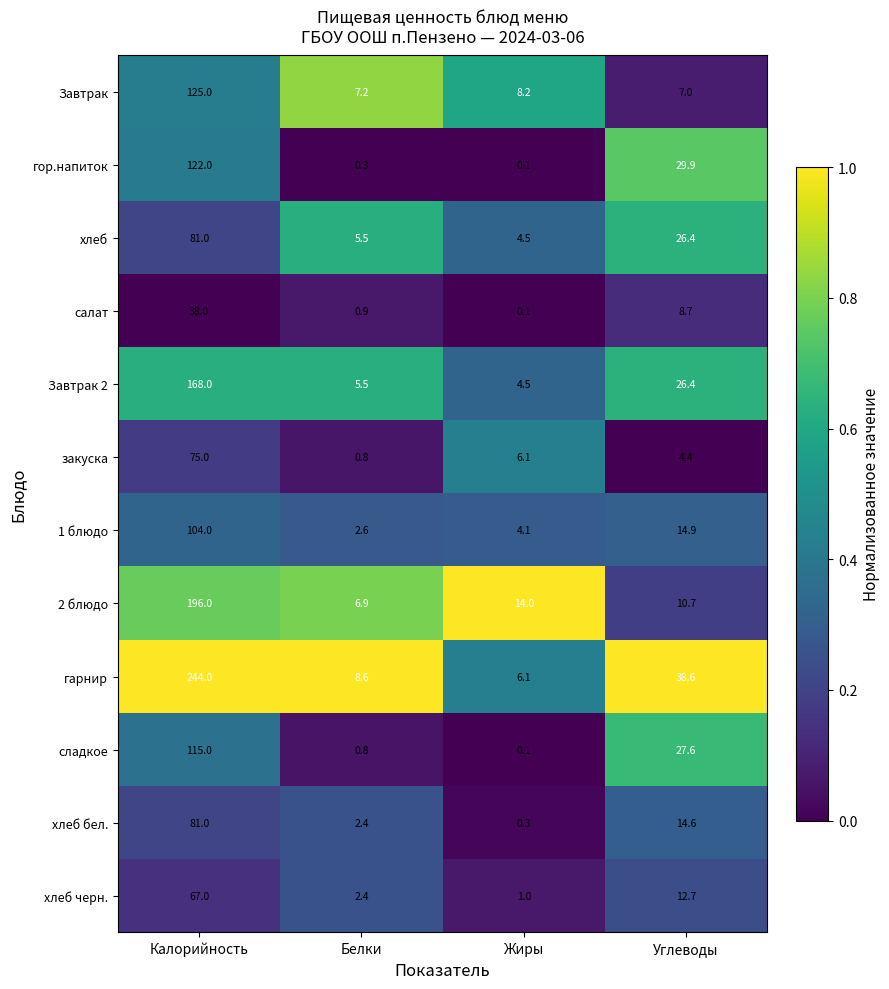

How many values in the салат series exceed 8?

2